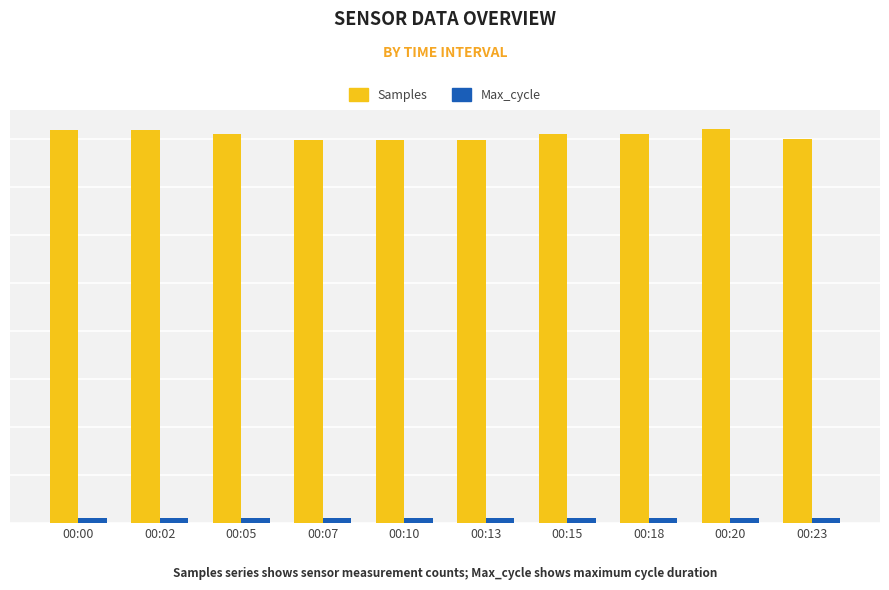

Does the chart contain stacked bars?

No